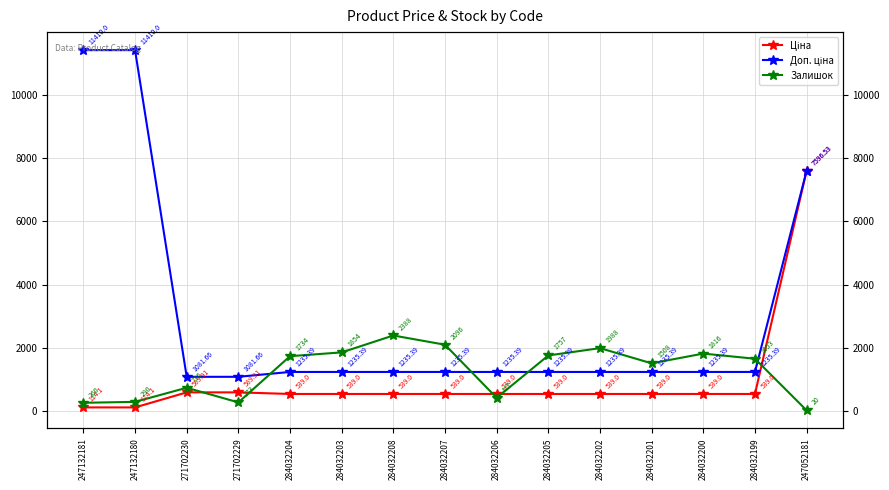

Is it true that Ціна equals 589.9 at 271702230?

True